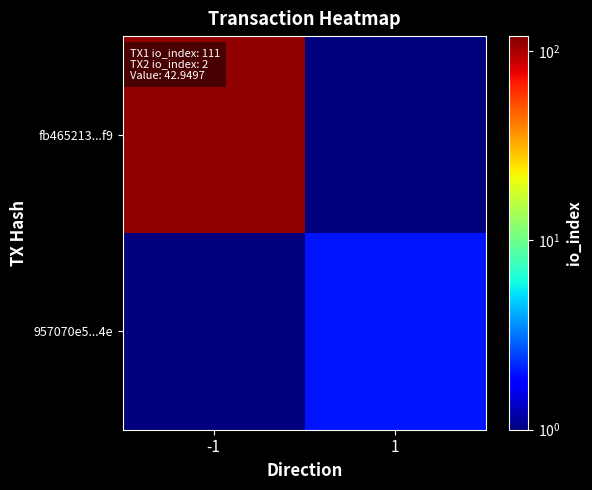

Reading left to right, transcribe all the data shown in this chart.

fb465213...f9: -1=111.0	1=0.5
957070e5...4e: -1=0.5	1=2.0